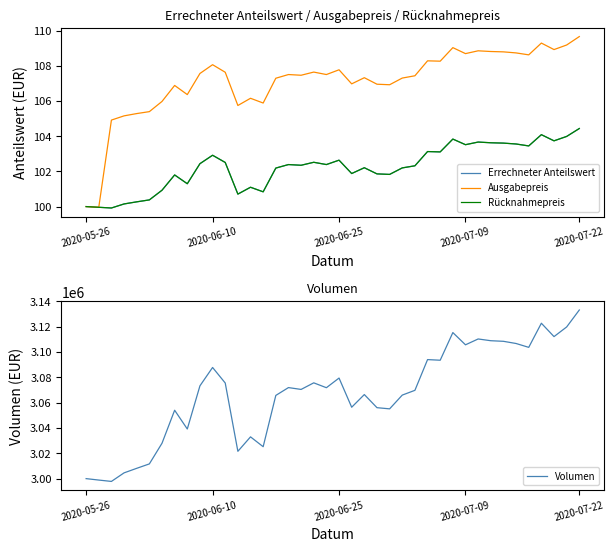

Which category has the highest value in the Volumen series?

2020-07-22